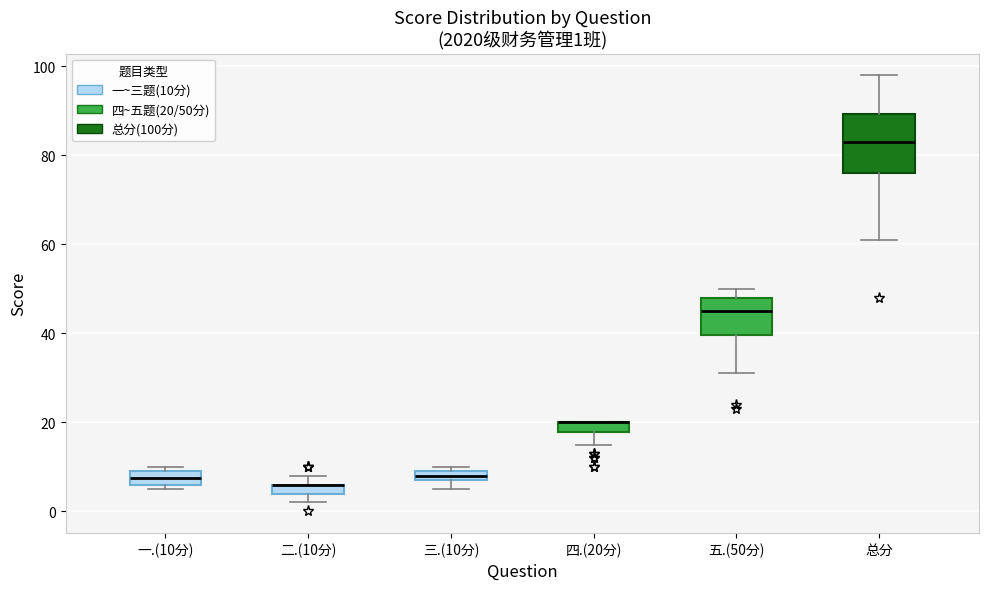

Which box is the tallest, from its lower edge to its upper edge?

总分